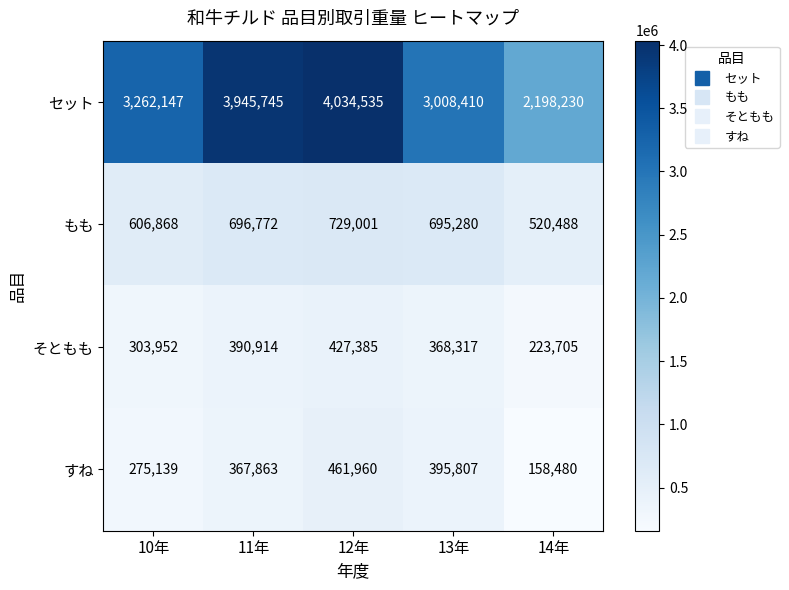

The value of もも at 14年 is 520488. True or false?

True